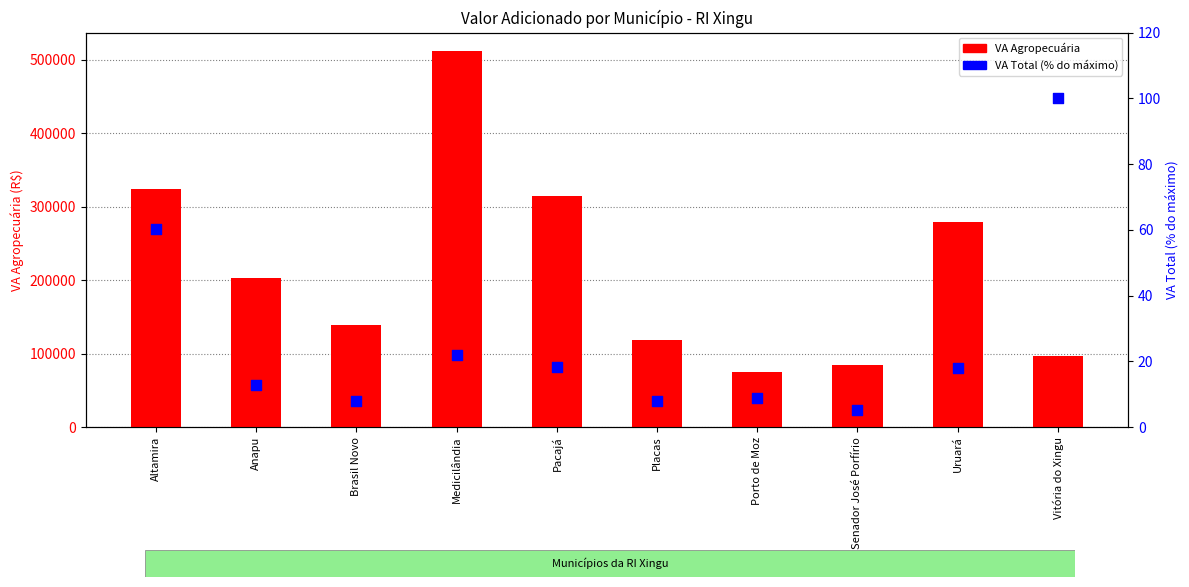

What is the total value across all series at Uruará?

279591.7